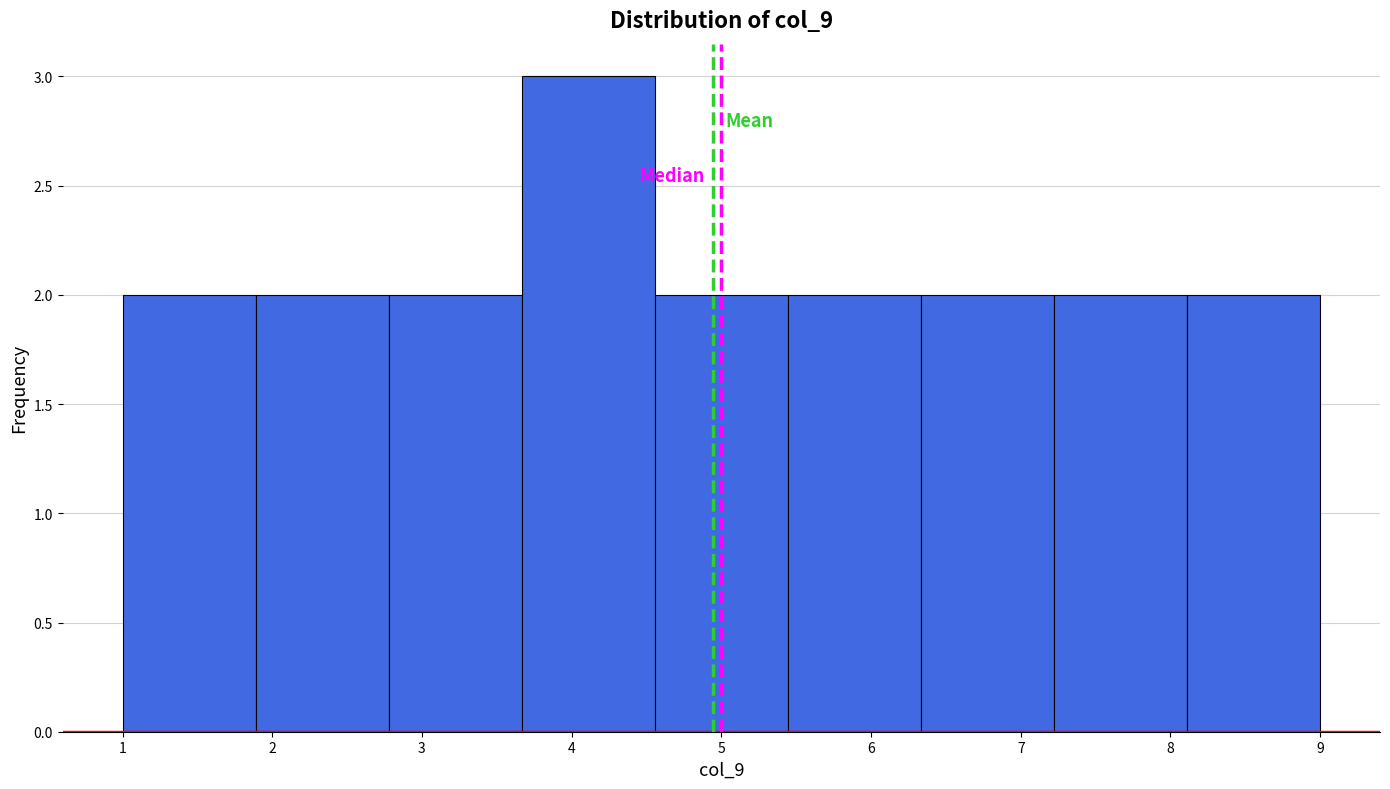

Over which range of the x-axis is the bar tallest?

3.7 to 4.6